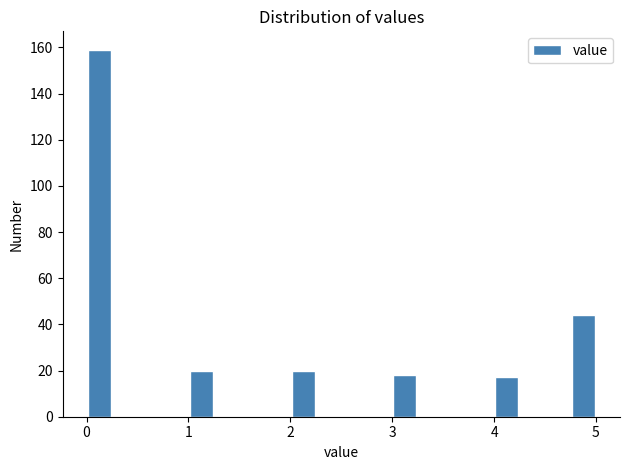

Read against the x-axis, roughly where is the centre of the tallest bar?

0.1